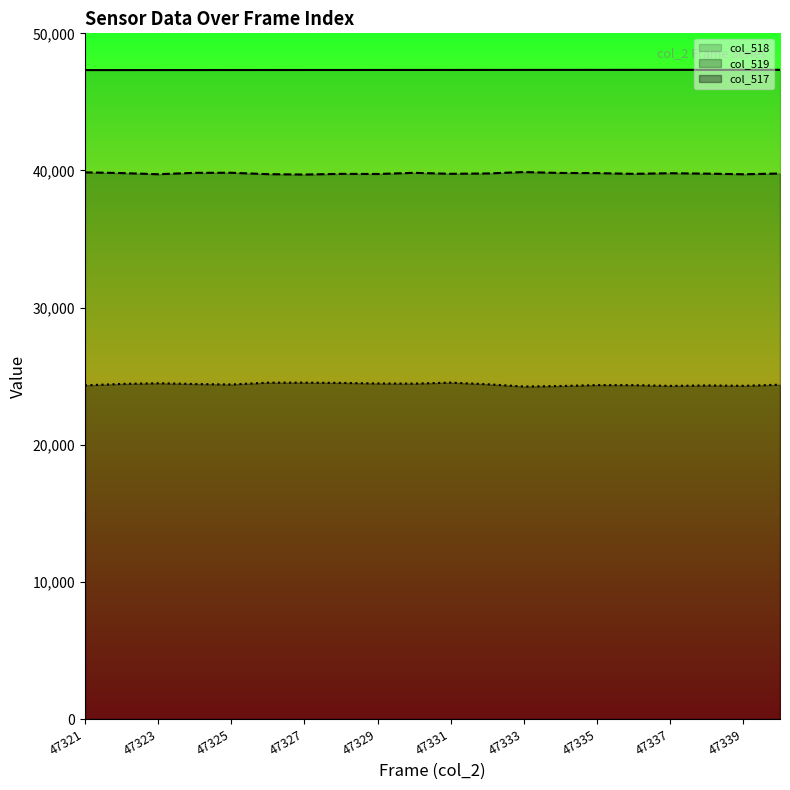

What is the maximum value shown in the chart?

47340